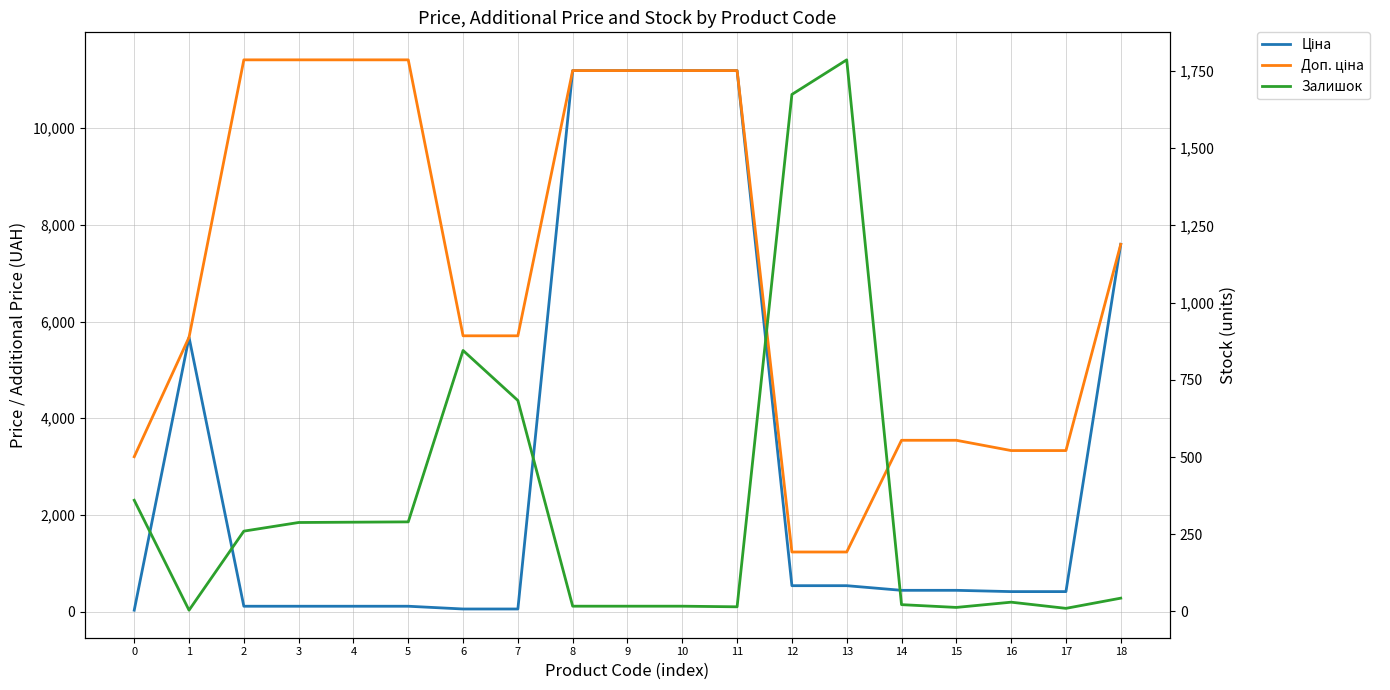

True or false: Ціна and Доп. ціна cross at least once.

False